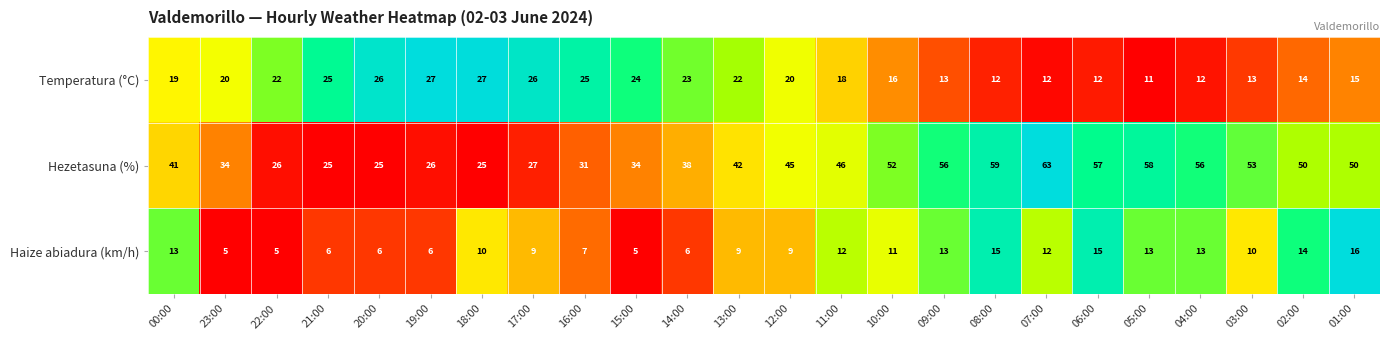

How many categories are shown in the chart?

24